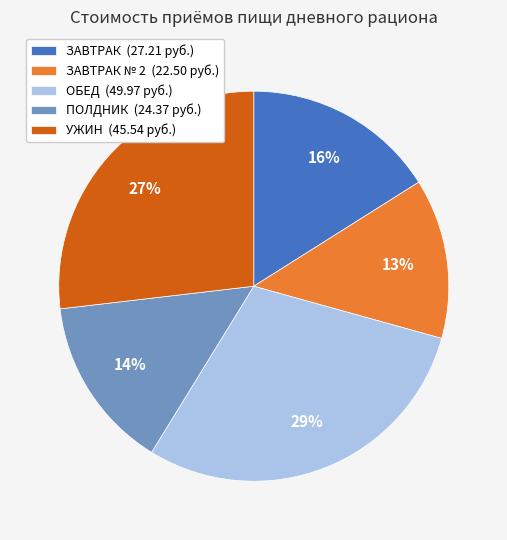

Which slice is the smallest?

ЗАВТРАК № 2 (22.50 руб.)